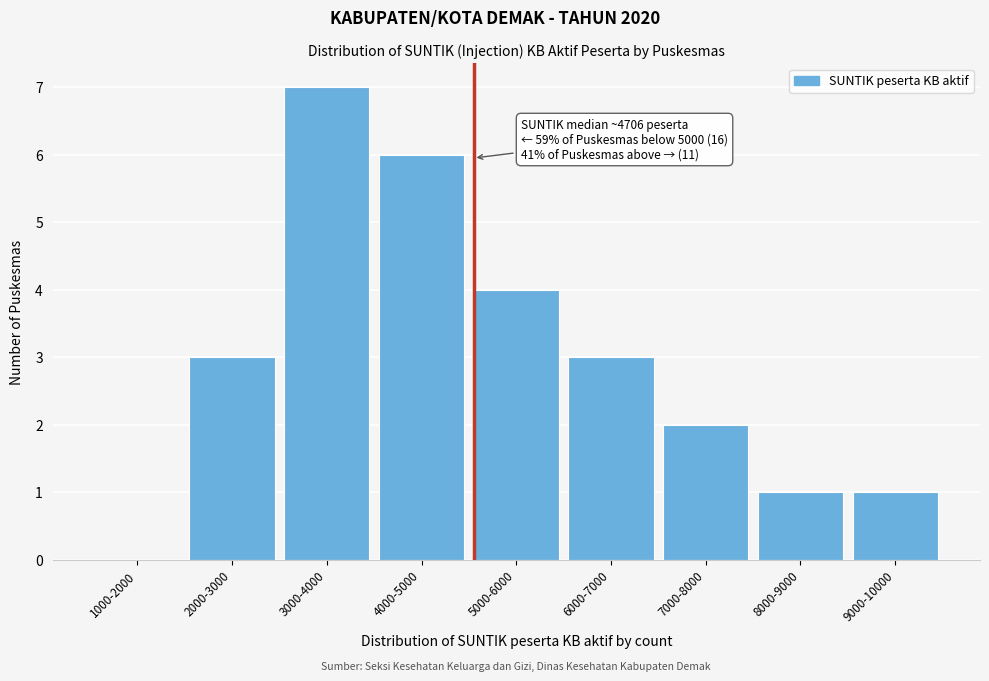

Reading right to left, extract all data points from this chart.

9000-10000=1	8000-9000=1	7000-8000=2	6000-7000=3	5000-6000=4	4000-5000=6	3000-4000=7	2000-3000=3	1000-2000=0